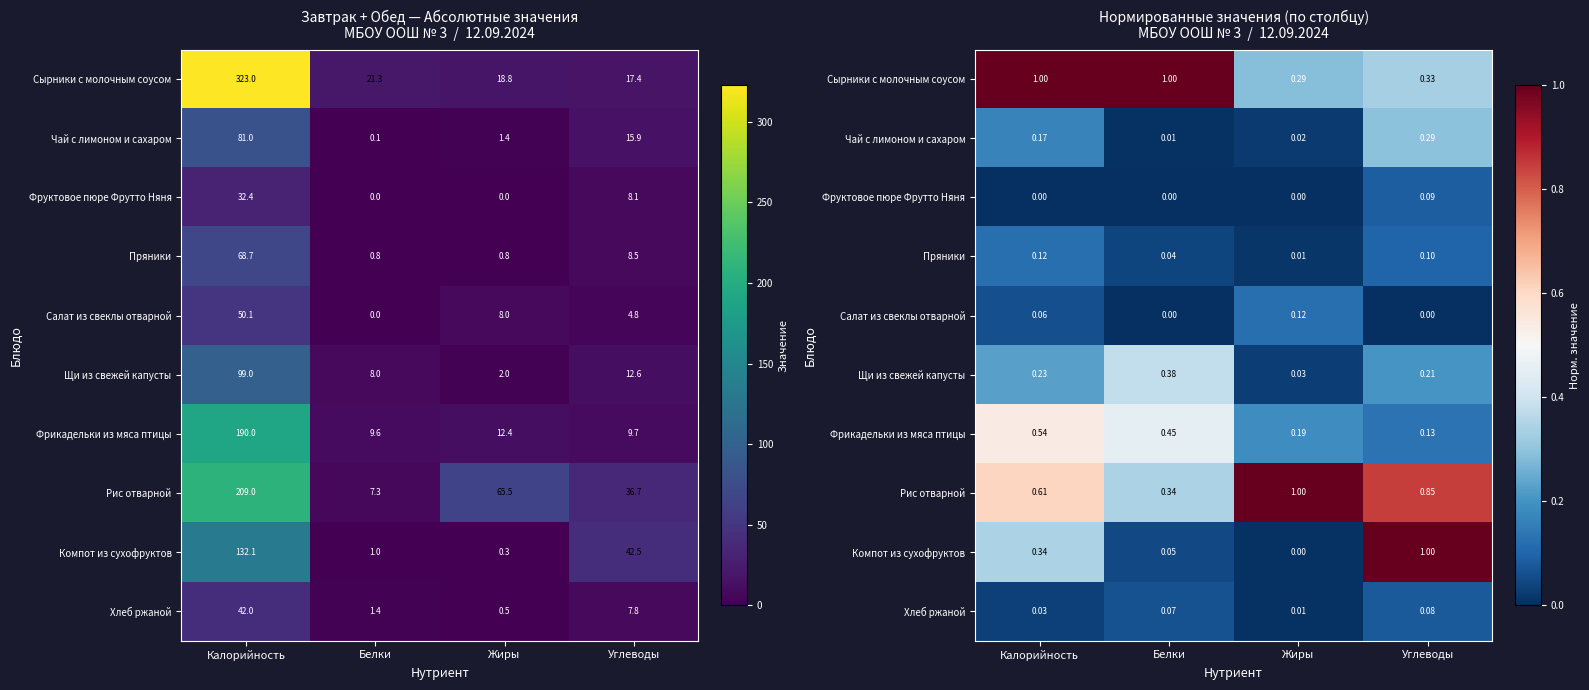

At which label is Фрикадельки из мяса птицы closest to 0?

Углеводы